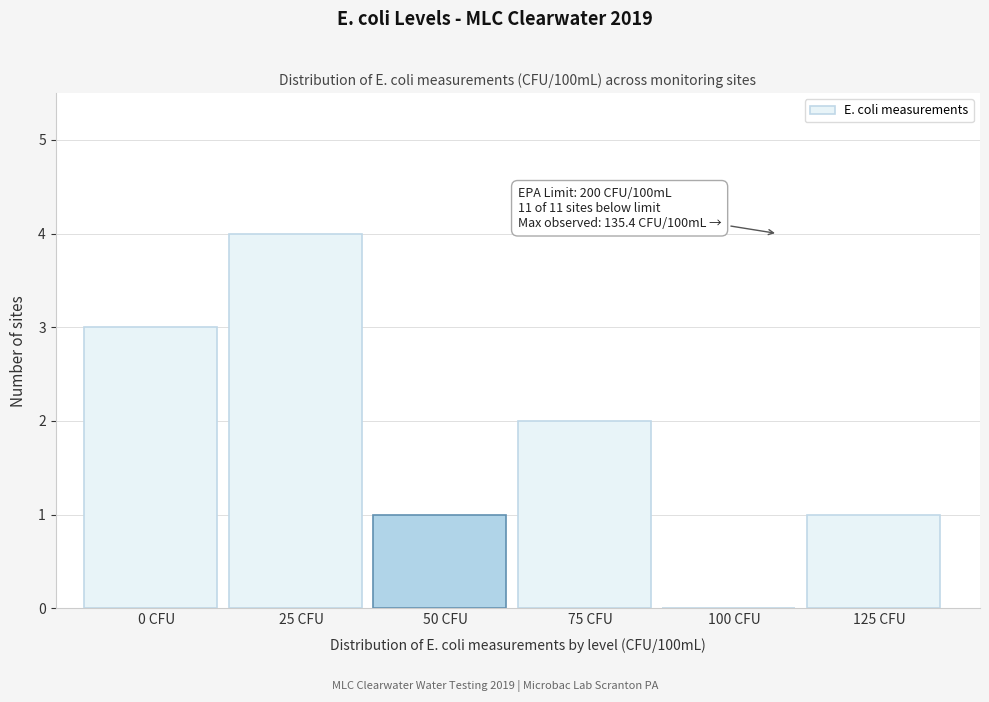

Reading left to right, transcribe all the data shown in this chart.

0 CFU=3	25 CFU=4	50 CFU=1	75 CFU=2	100 CFU=0	125 CFU=1